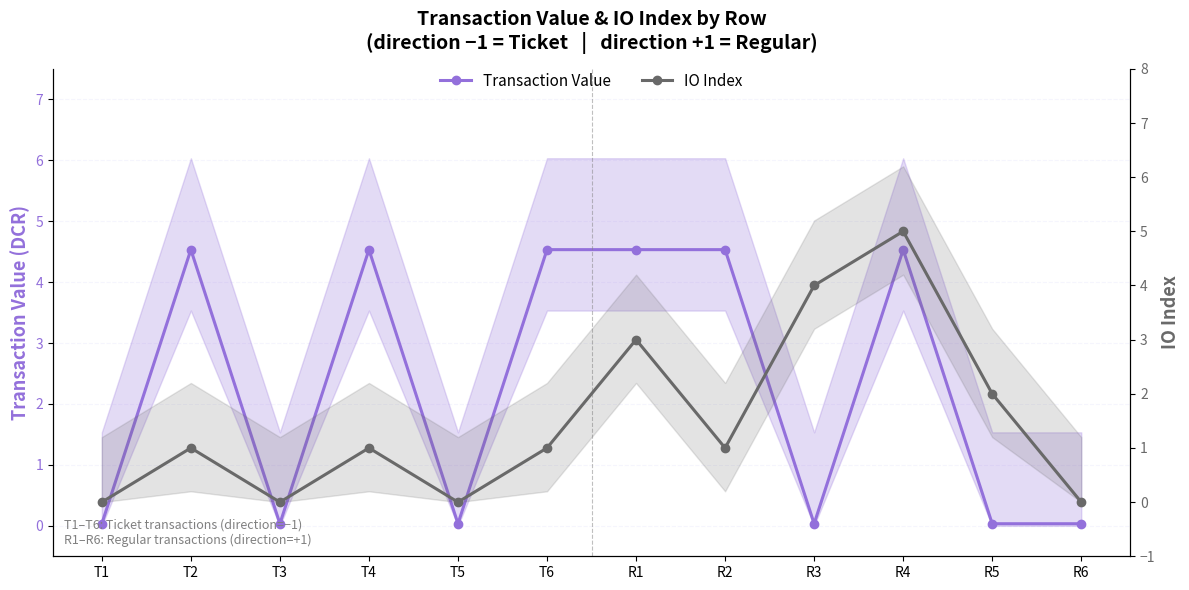

Between T1 and R5, which is larger?

T1